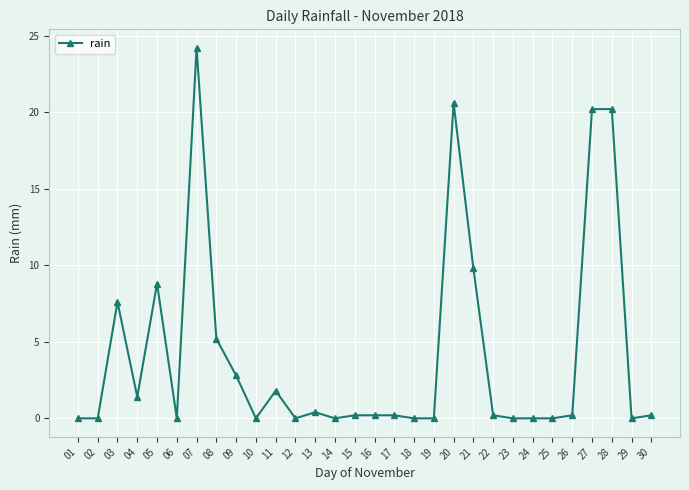

Does the chart display data point markers on the line(s)?

Yes